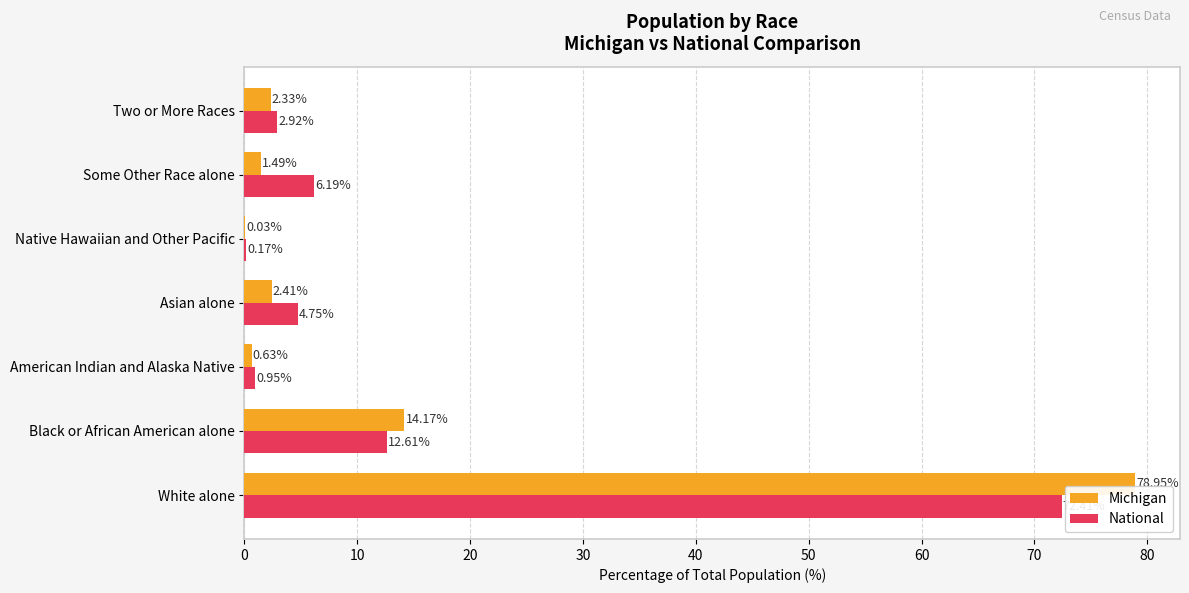

What is the sum of all Michigan values?

100.0